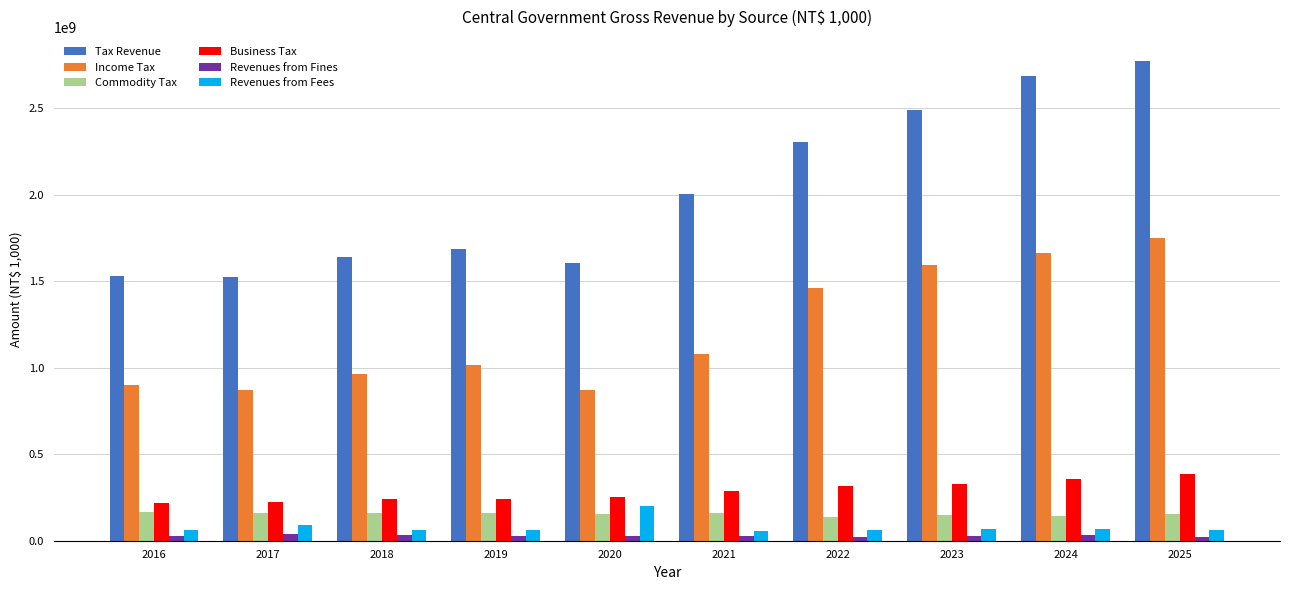

Is the value of Income Tax at 2022 greater than the value of Revenues from Fines at 2018?

Yes